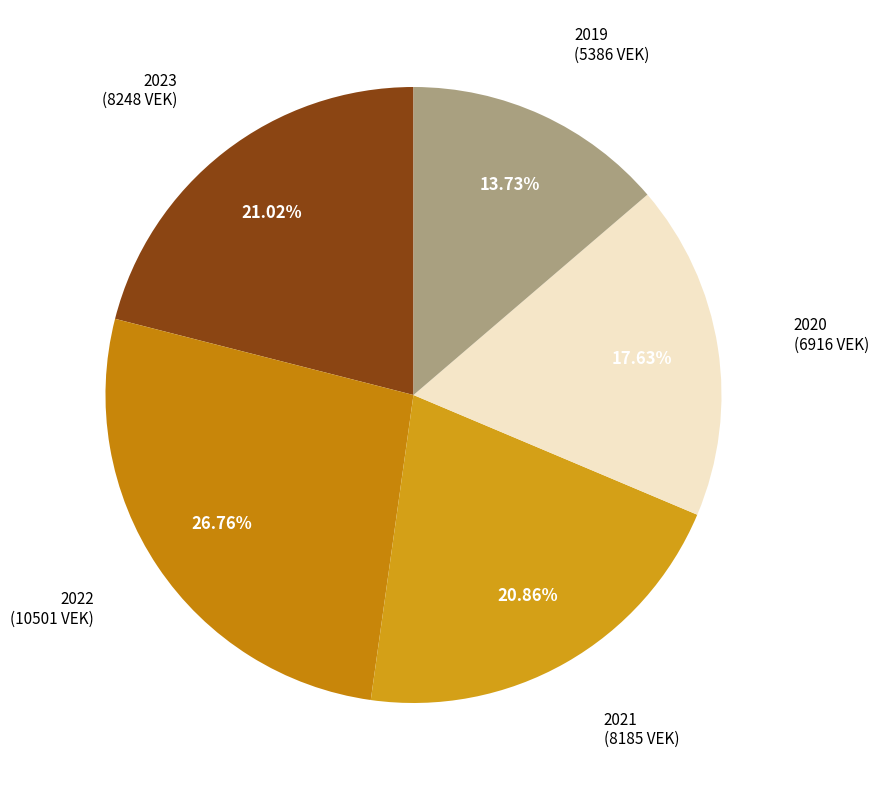

Count the number of slices in the pie.

5